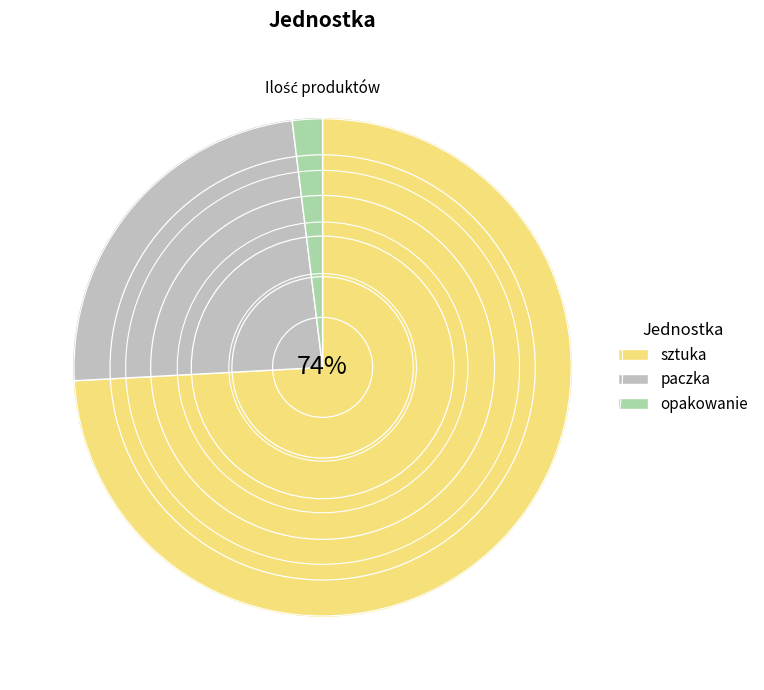

Is there a majority slice in this chart?

Yes